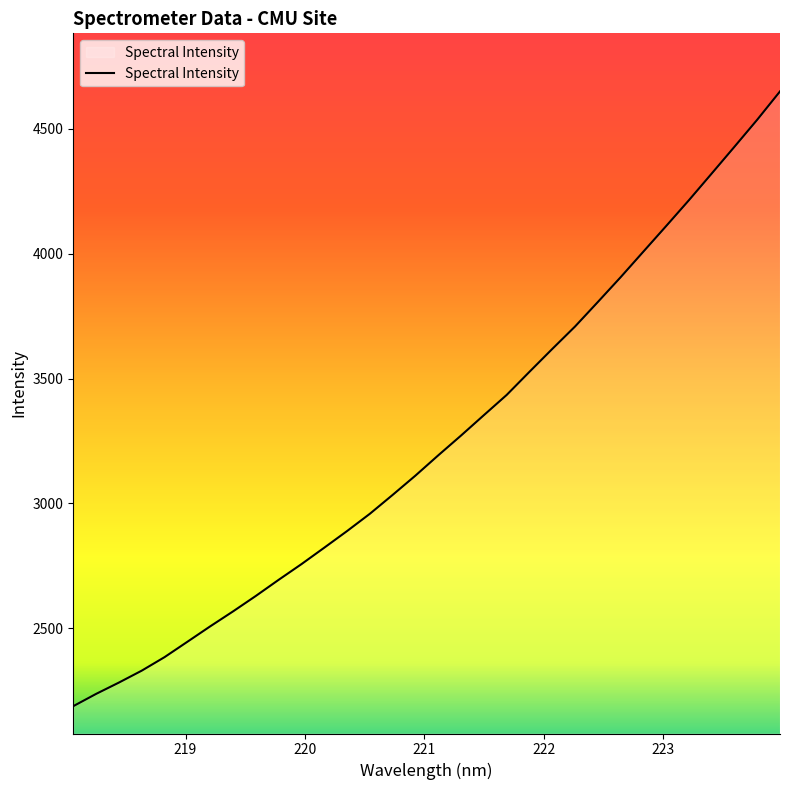

What is the difference between the maximum and minimum values?

2461.1